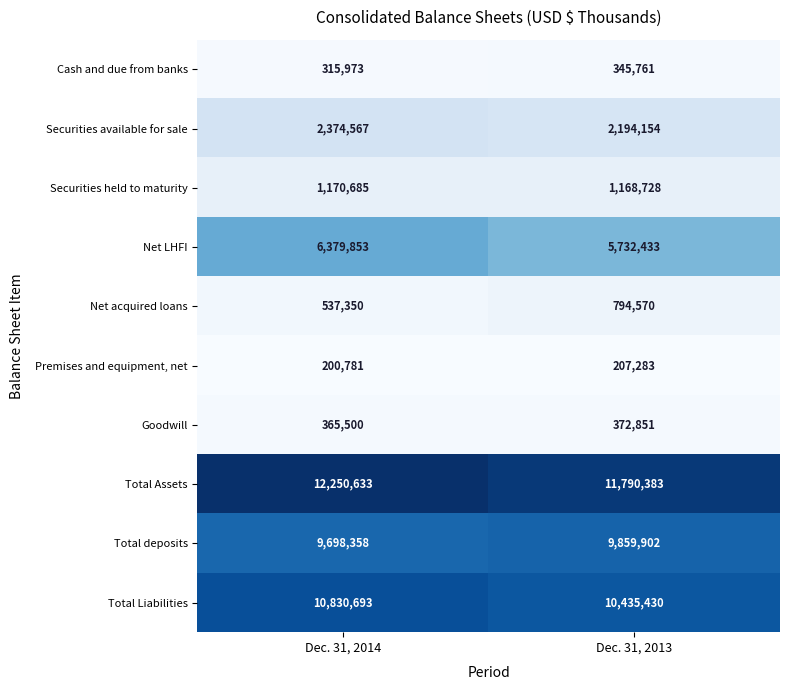

Read the Total deposits value at Dec. 31, 2014, to the nearest 100.

9698400